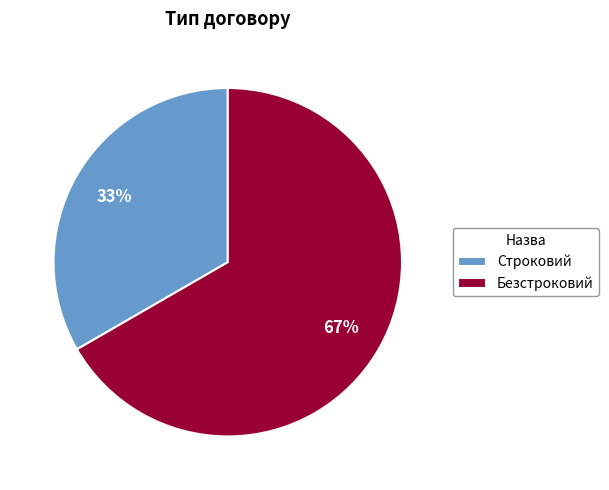

Which category has the smallest portion of the pie?

Строковий